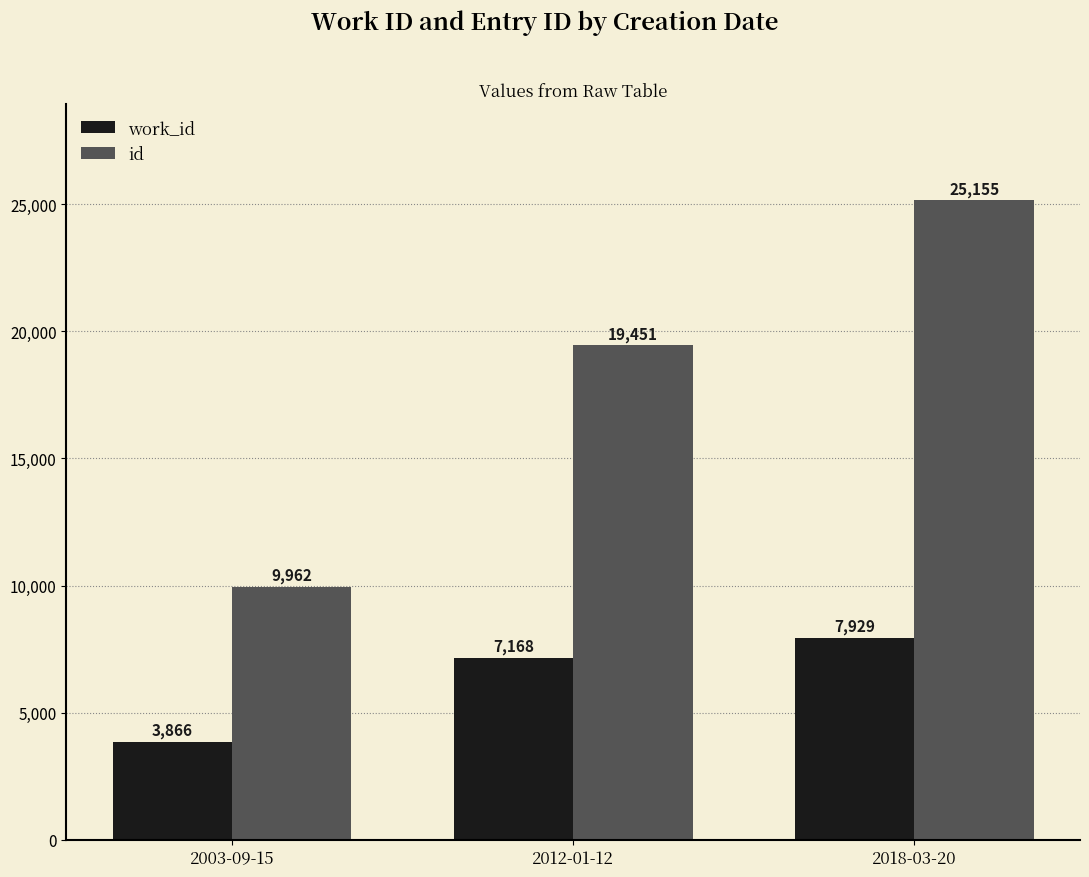

Which series has the largest total across all categories?

id